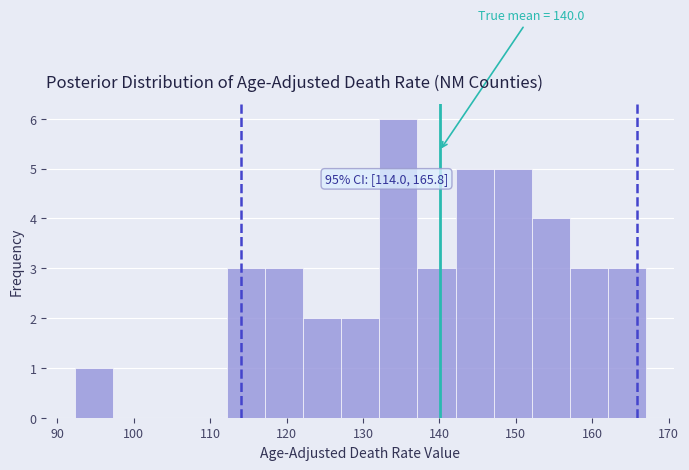

Over which range of the x-axis is the bar tallest?

132 to 137